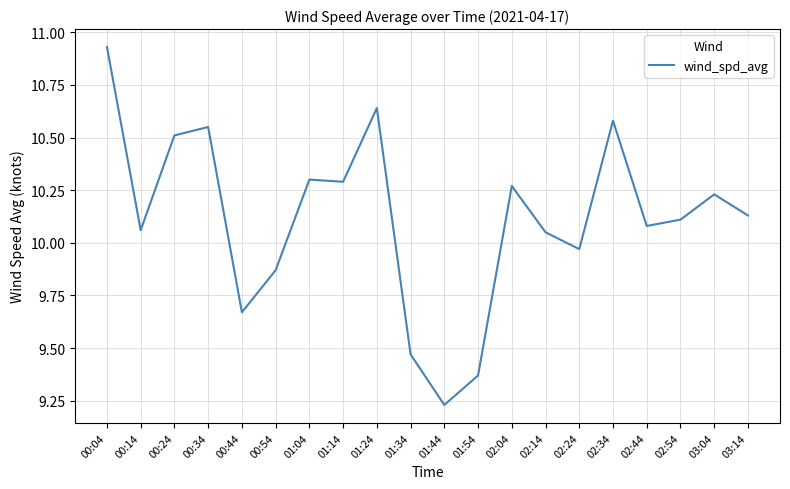

Where is the data nearest to the value 10?

02:24